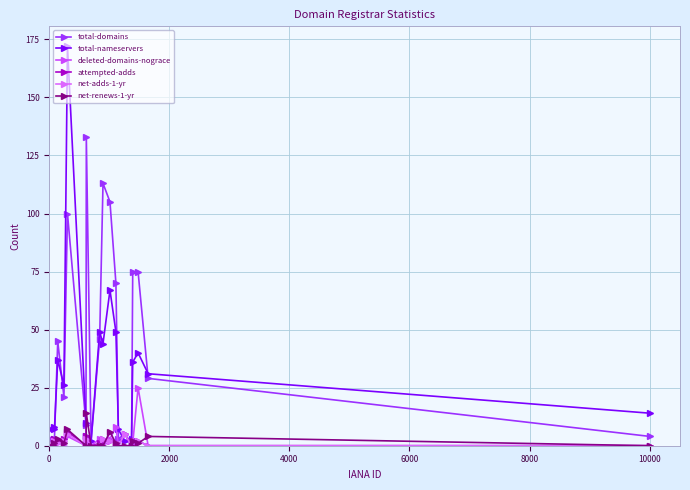

Count the attempted-adds values in the range 0 to 3.

17